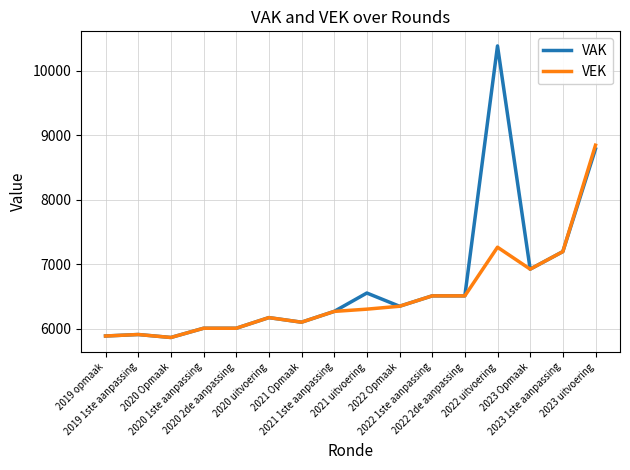

Read the VEK value at 2021 Opmaak.

6105